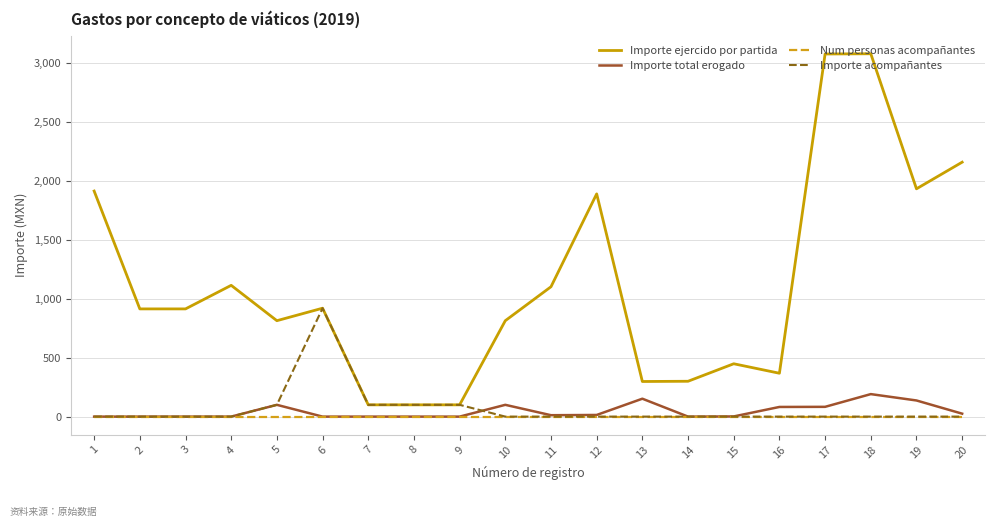

What is the difference between the highest and lowest values at 12?

1890.0